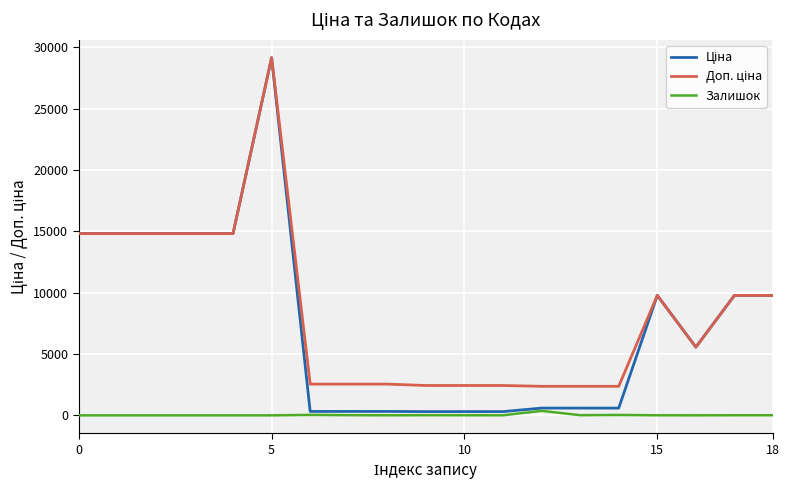

How many lines are shown in the chart?

3